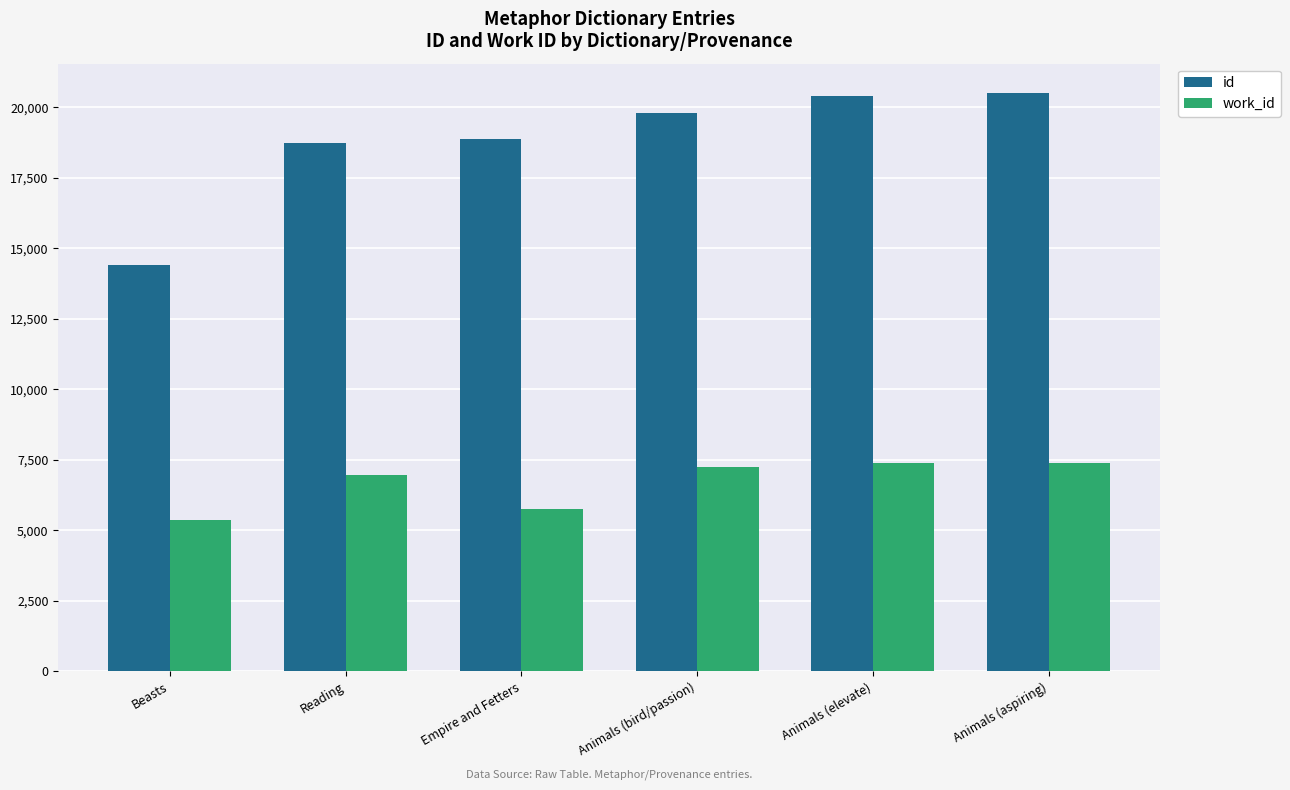

The id series shows 20528 at Animals (aspiring). True or false?

True